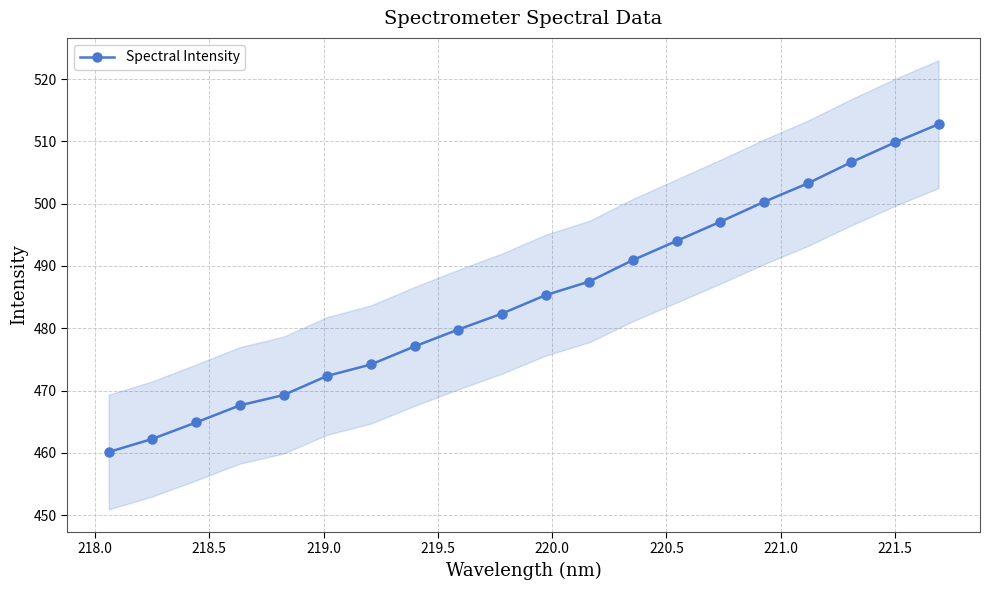

Reading right to left, what are all the values shown in this chart?

512.8	509.8	506.6	503.2	500.3	497.1	494.0	490.9	487.5	485.3	482.3	479.8	477.1	474.2	472.3	469.3	467.6	464.9	462.2	460.1